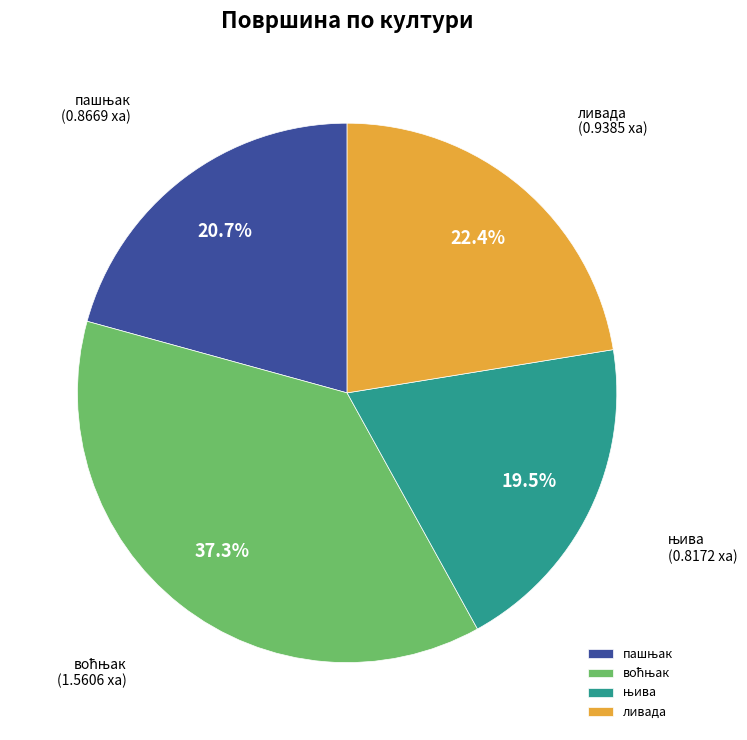

Is there any slice that represents more than half of the pie?

No